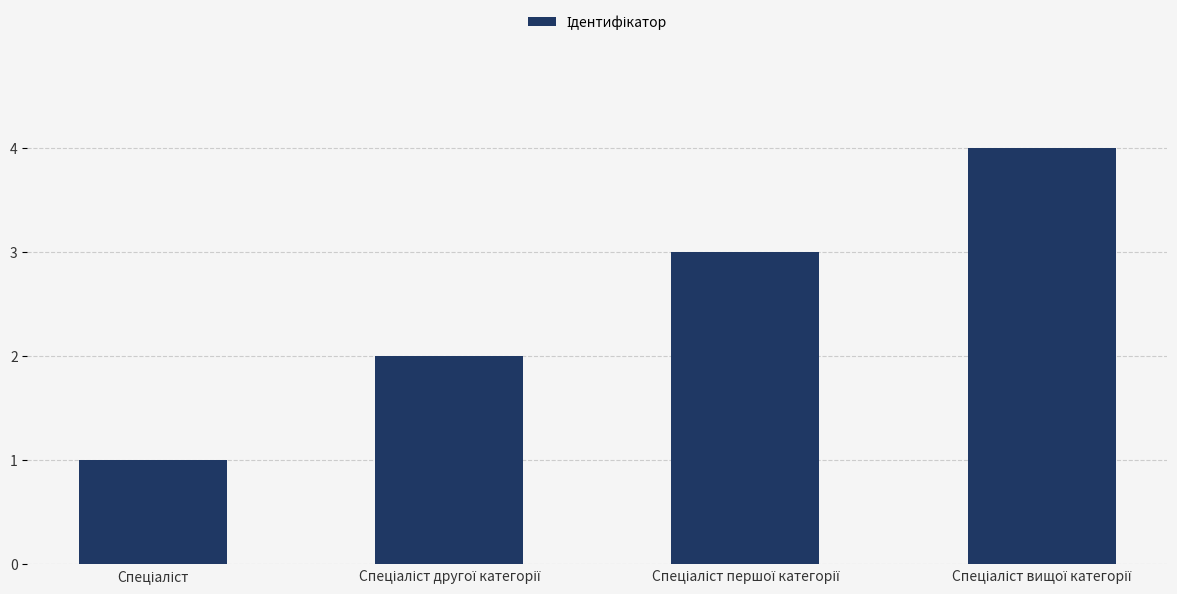

What is the sum of all values?

10